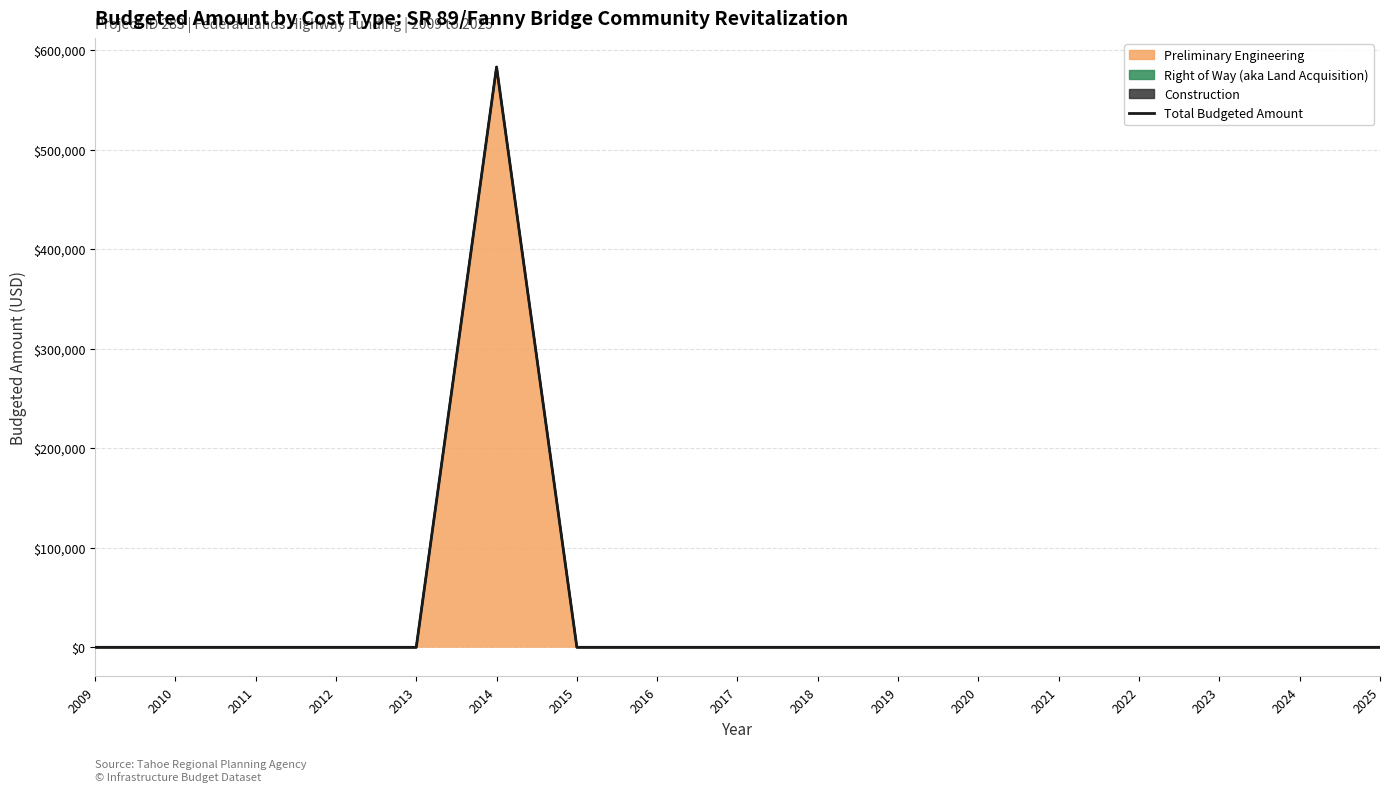

List the labels in order of value, smallest first.

2009, 2010, 2011, 2012, 2013, 2015, 2016, 2017, 2018, 2019, 2020, 2021, 2022, 2023, 2024, 2025, 2014